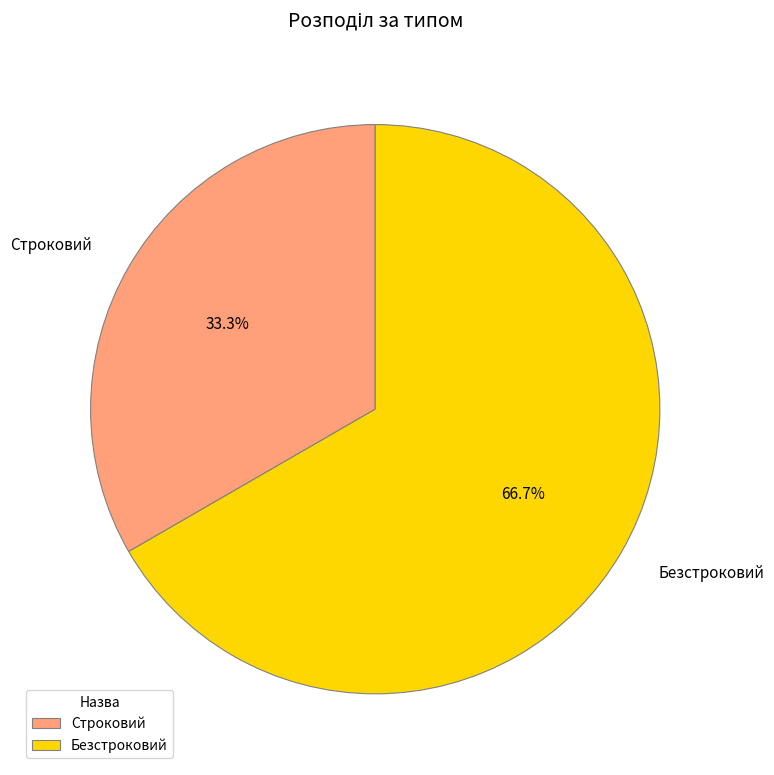

To the nearest percent, what portion does Строковий represent?

33%